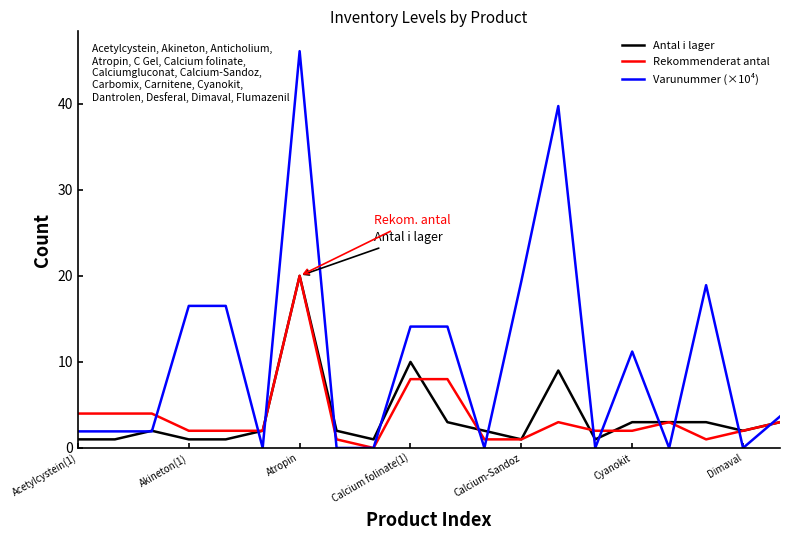

Which series has the largest total across all categories?

Varunummer (×10⁴)